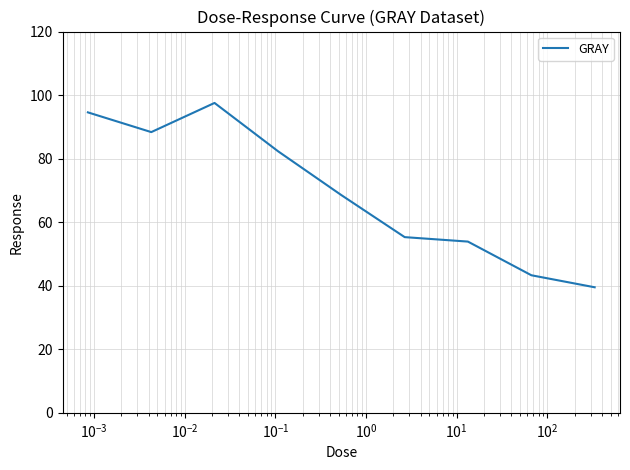

What is the maximum value shown in the chart?

97.5